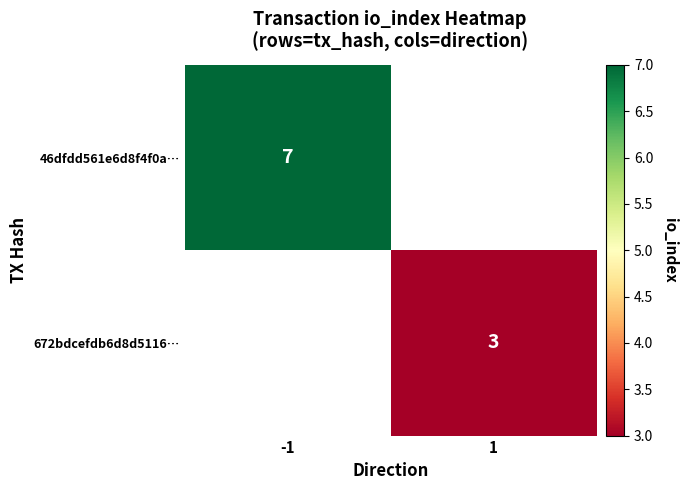

Which label corresponds to the smallest value in the chart?

1